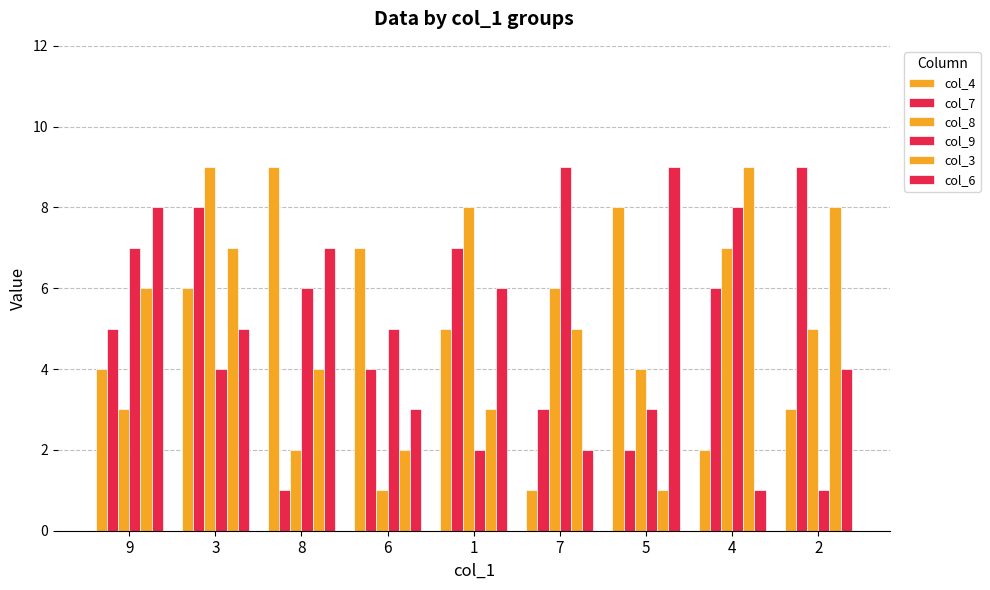

Which has a higher value, 1 or 5?

5